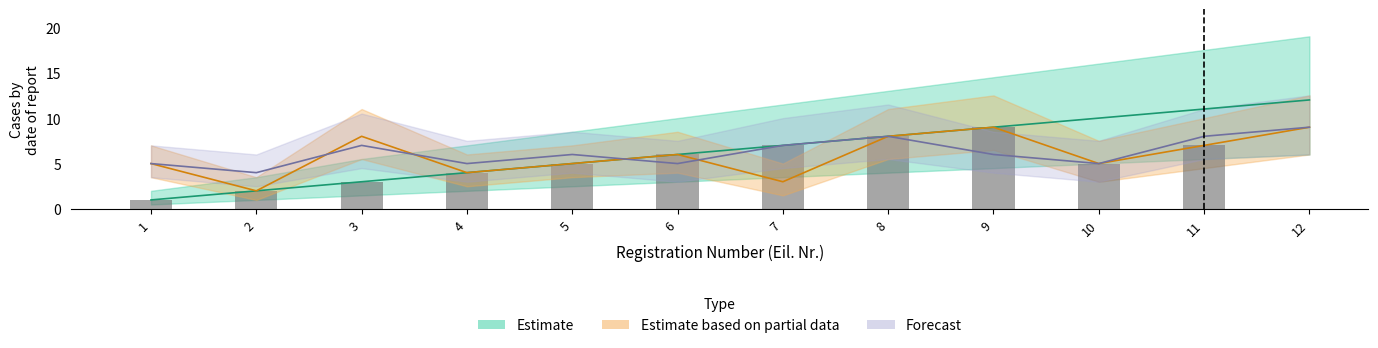

List the series in order of their overall mean, highest first.

Estimate, Forecast, Estimate based on partial data